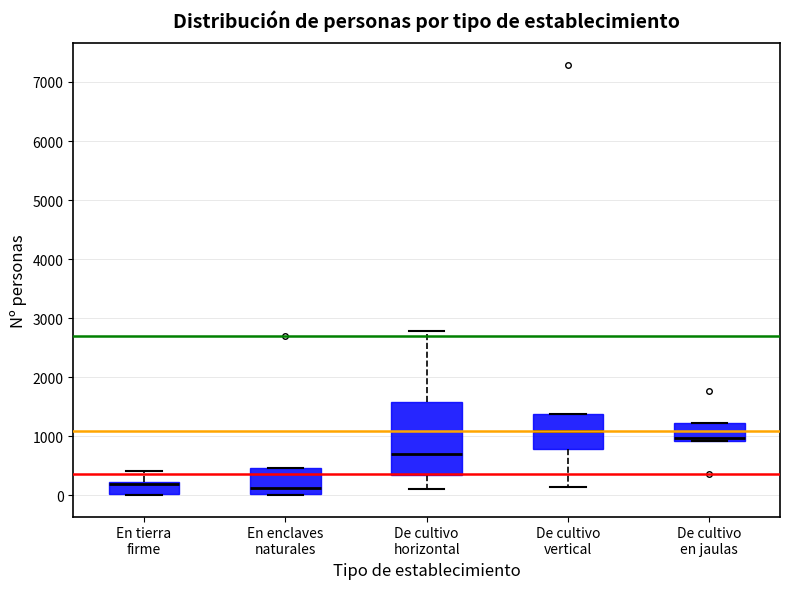

Reading left to right, transcribe this box plot: for each box, give where its median line is, the range the box spans, and where its two whiskers end, as read against the y-axis. The values are not printed on the chart, so give them approximately, as read against the axis.

En tierra firme: median 200 (just below the box's upper edge), box 0 to 200, whiskers 0 to 400
En enclaves naturales: median 100, box 0 to 500, whiskers 0 to 500
De cultivo horizontal: median 700, box 300 to 1600, whiskers 100 to 2800
De cultivo vertical: median 1100, box 800 to 1400, whiskers 100 to 1400
De cultivo en jaulas: median 1000, box 900 to 1200, whiskers 900 to 1200